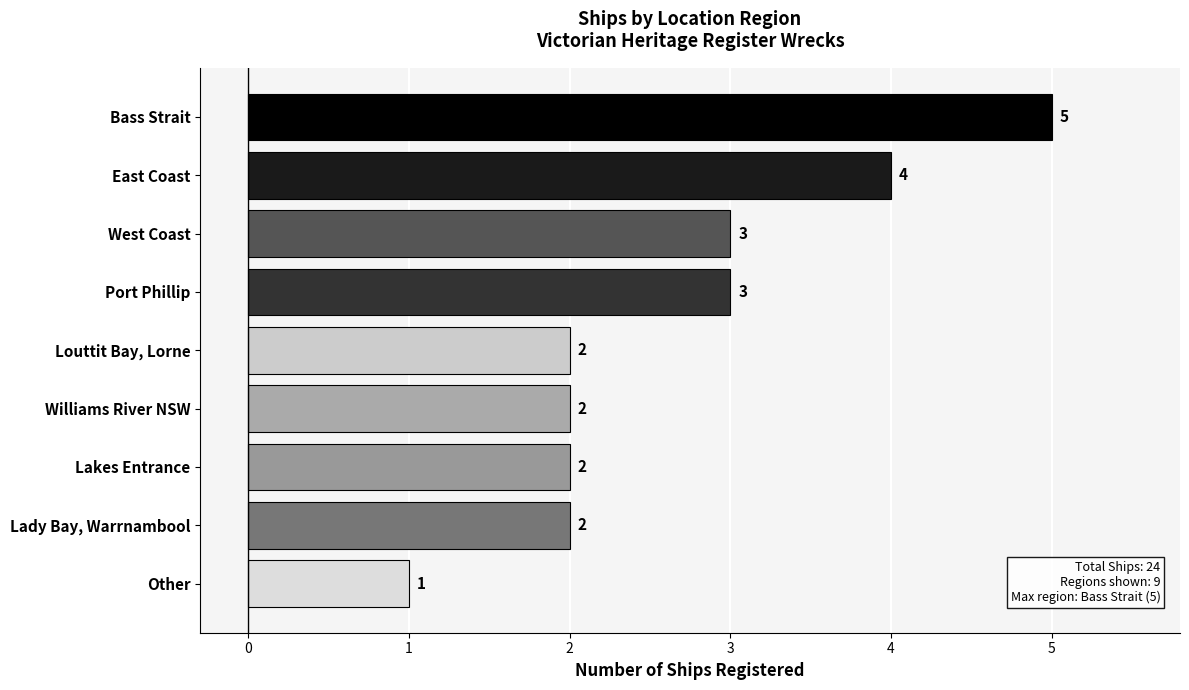

Reading top to bottom, extract all data points from this chart.

Bass Strait=5	East Coast=4	West Coast=3	Port Phillip=3	Louttit Bay, Lorne=2	Williams River NSW=2	Lakes Entrance=2	Lady Bay, Warrnambool=2	Other=1